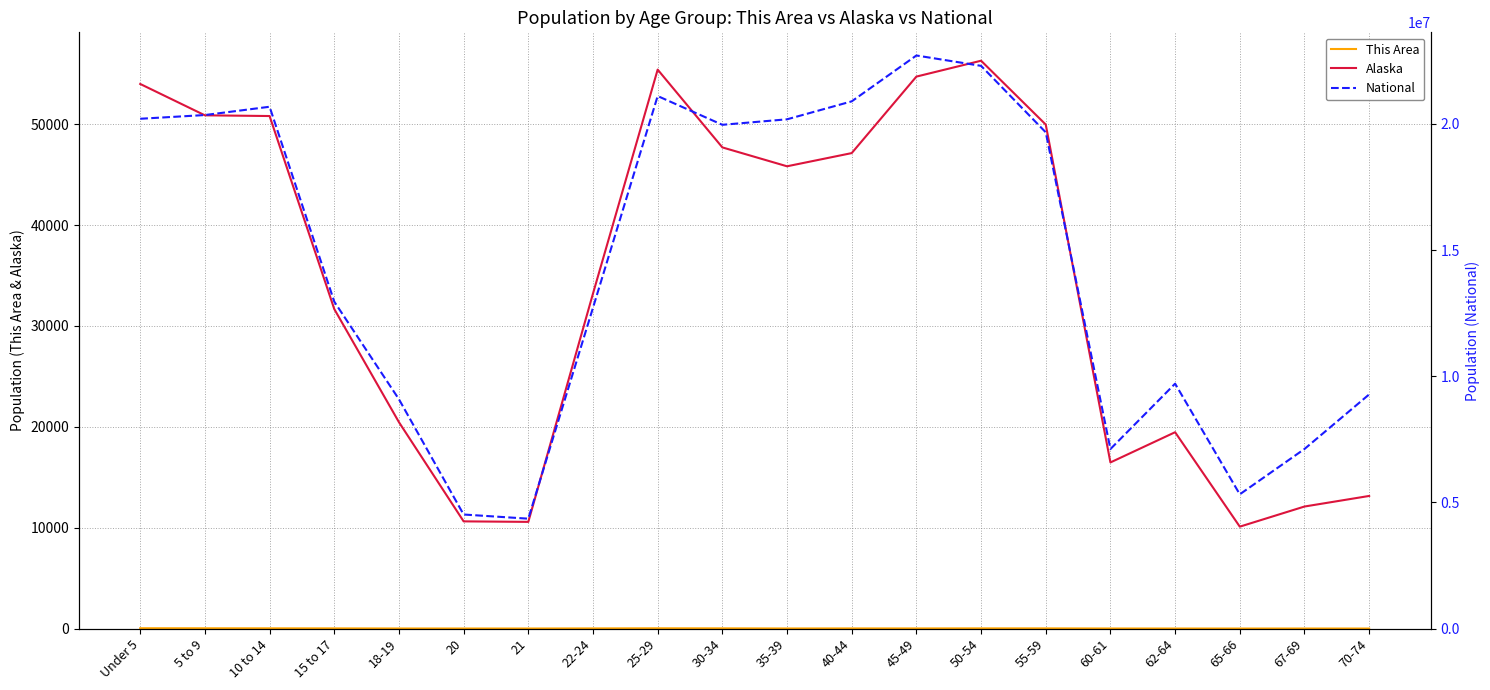

What is the sum of all This Area values?

278